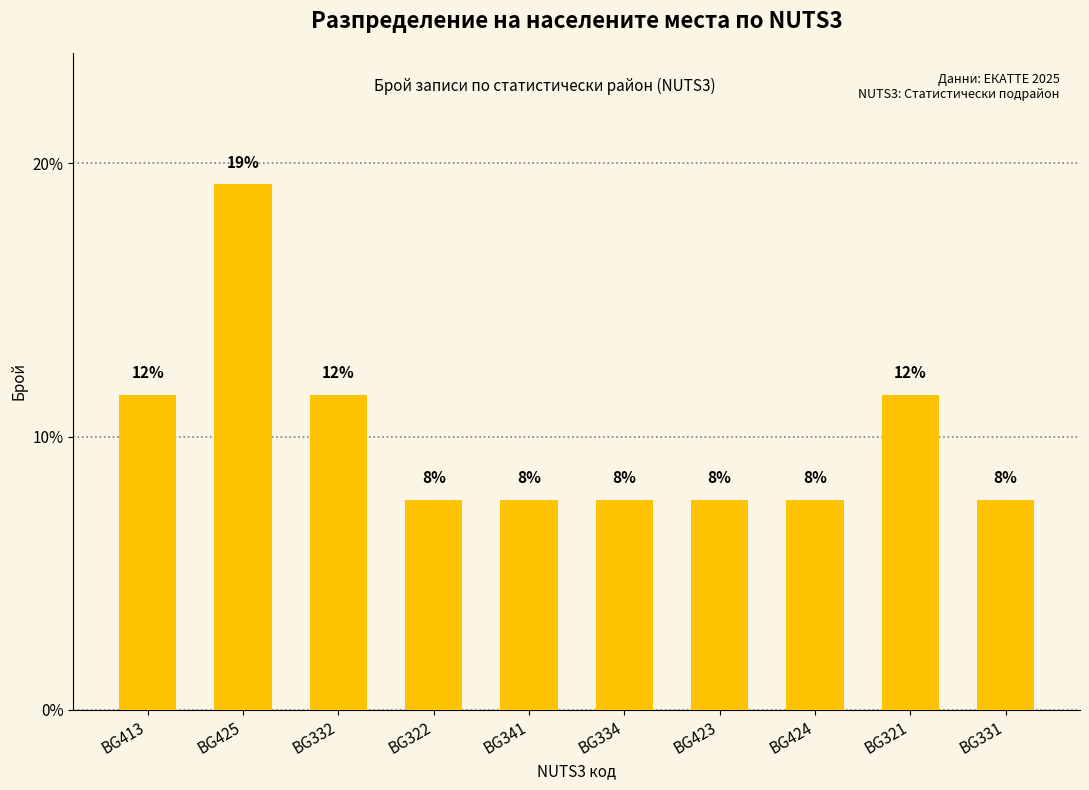

At which category does the chart reach its minimum across all series?

BG322